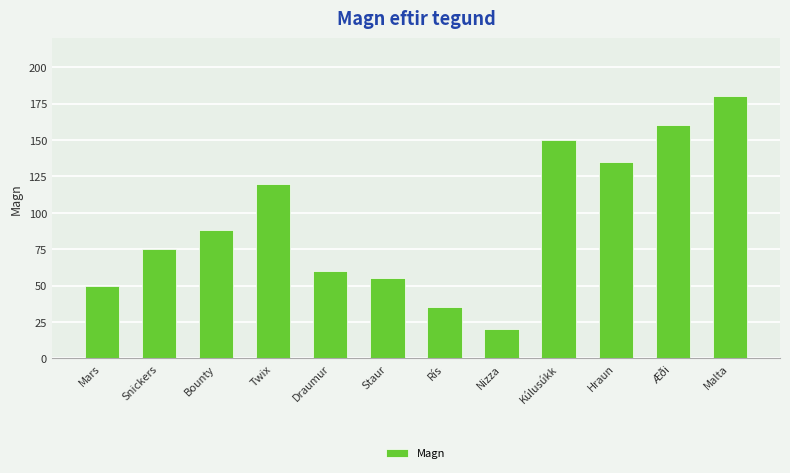

Does the chart contain stacked bars?

No